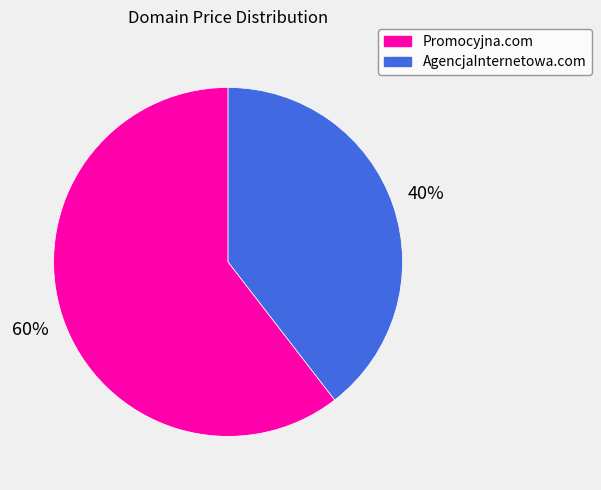

Is there a majority slice in this chart?

Yes